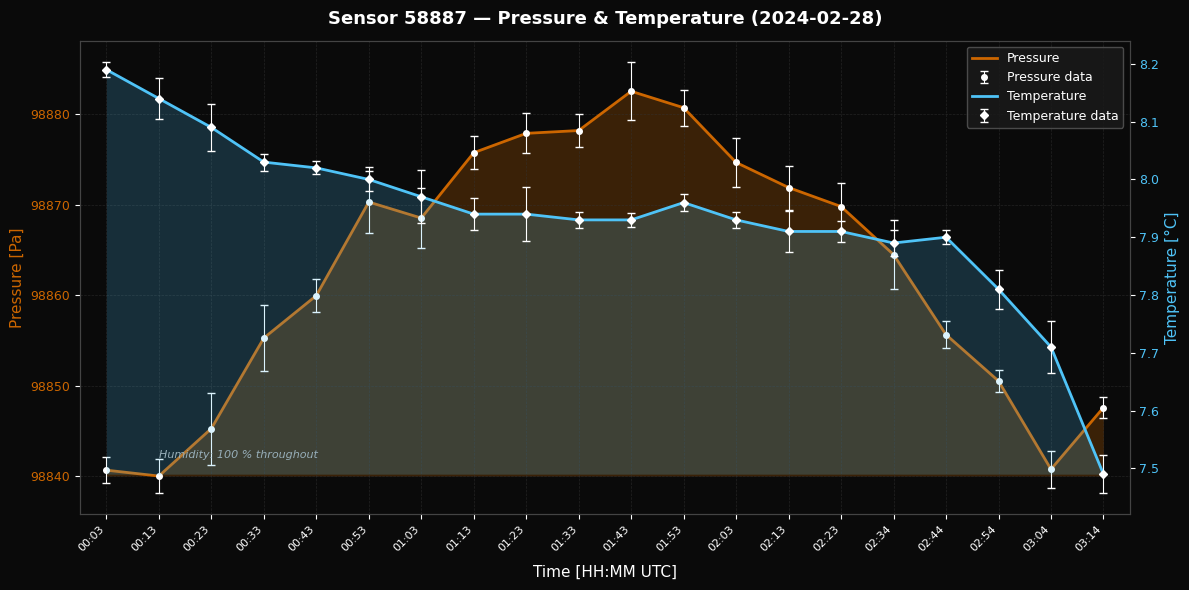

Reading left to right, extract all data points from this chart.

Pressure: 98840.7	98840.0	98845.3	98855.3	98860.0	98870.3	98868.5	98875.8	98877.9	98878.2	98882.5	98880.7	98874.7	98871.9	98869.8	98864.5	98855.6	98850.5	98840.8	98847.6
Temperature: 8.2	8.1	8.1	8.0	8.0	8.0	8.0	7.9	7.9	7.9	7.9	8.0	7.9	7.9	7.9	7.9	7.9	7.8	7.7	7.5